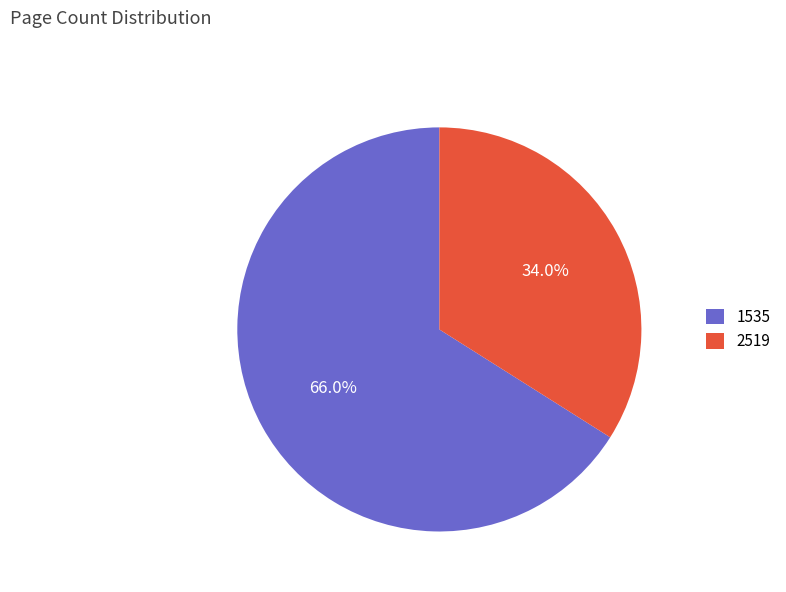

Rank the categories by value from highest to lowest.

1535, 2519